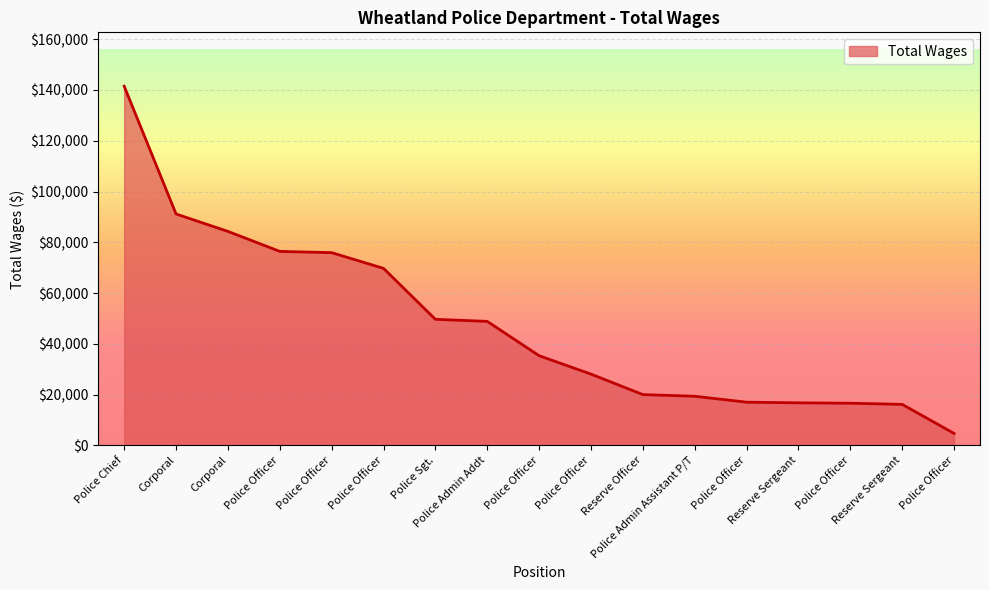

Does the chart display data point markers on the line(s)?

No